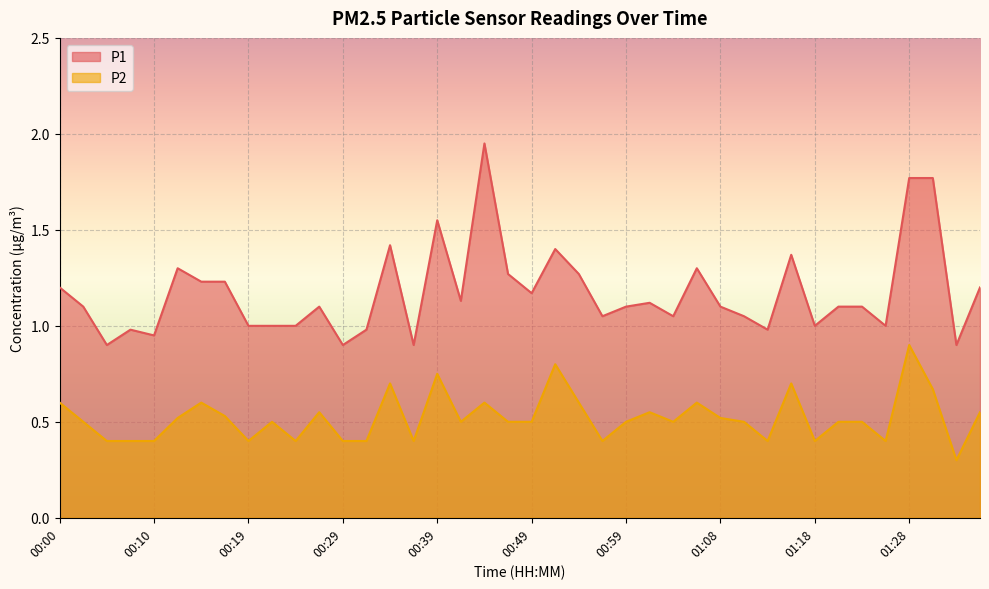

What is the total value across all series at 01:18?

1.4